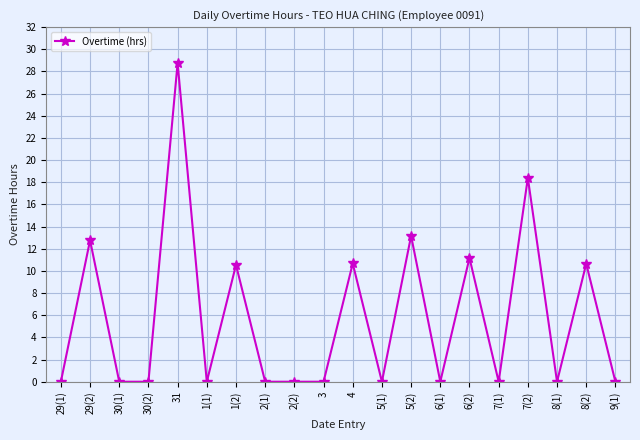

What is the difference between the values at 7(1) and 7(2)?

18.4